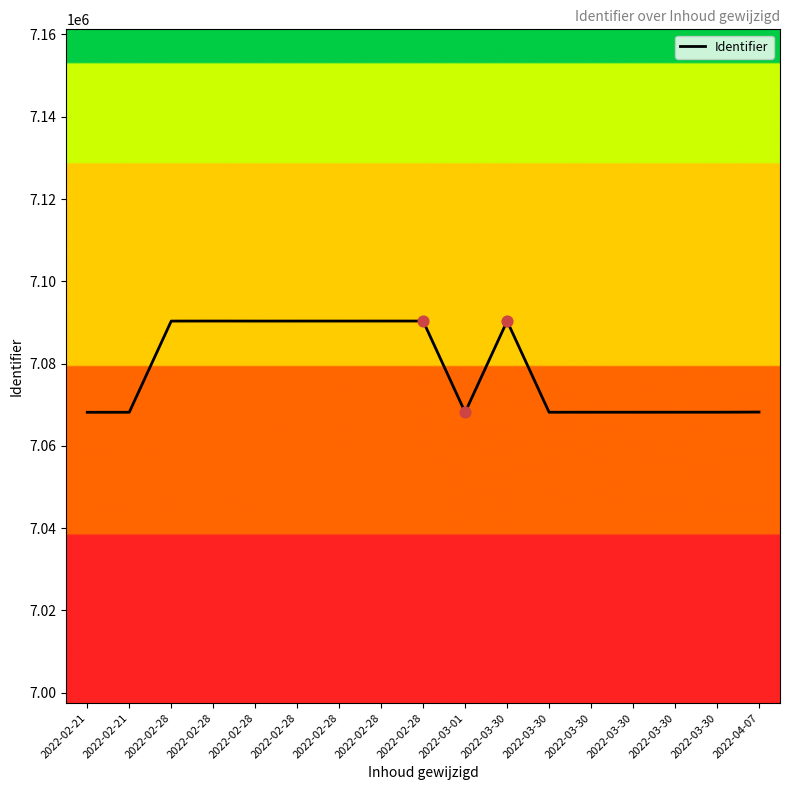

What is the change in value from 2022-02-21 to 2022-03-30?

+14